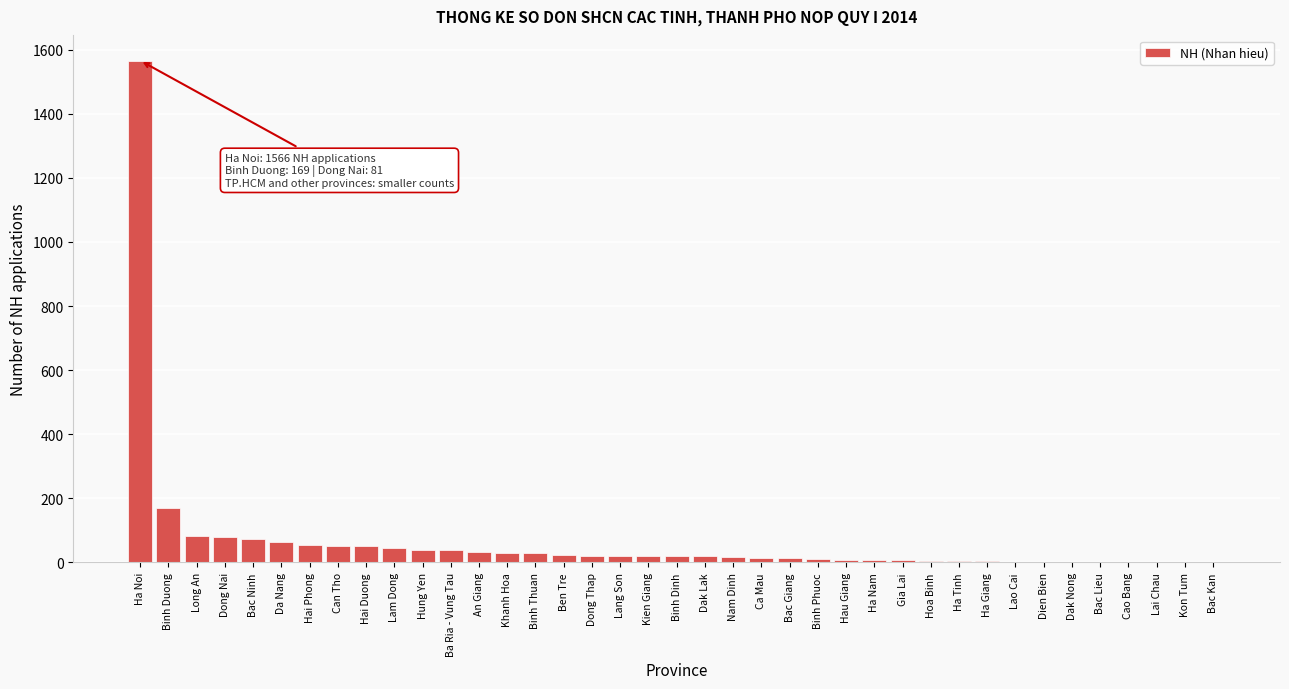

True or false: the data shows 39 at Ba Ria - Vung Tau.

True